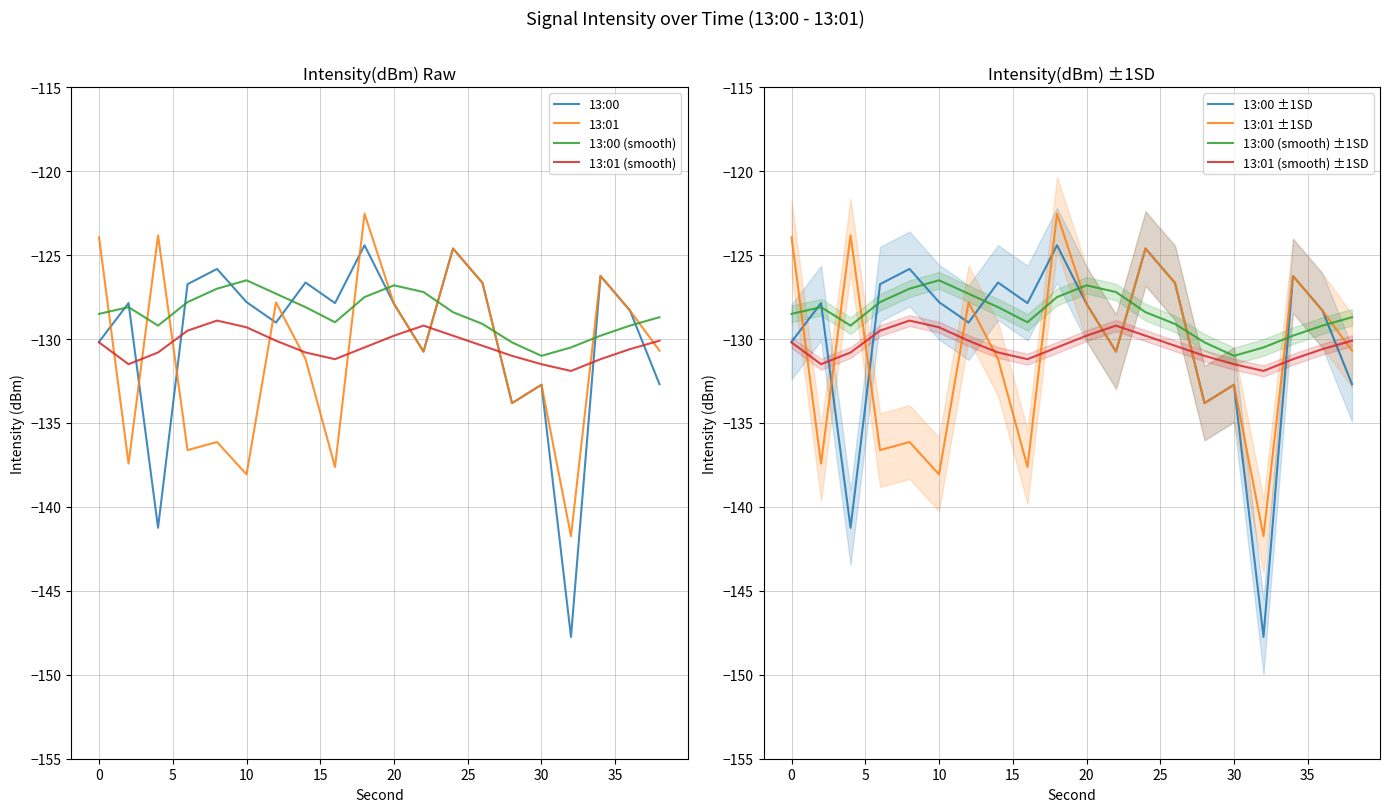

At 8, list the series in order from smallest to largest.

13:01, 13:01 (smooth), 13:00 (smooth), 13:00